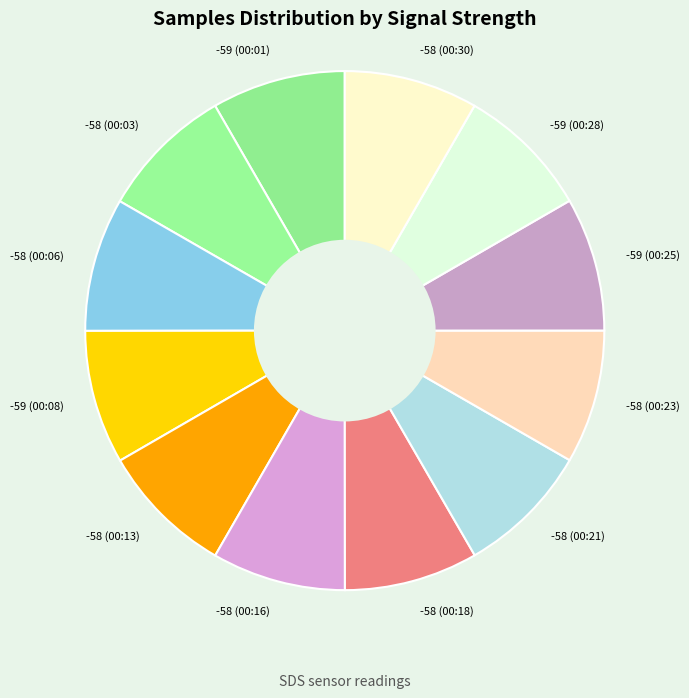

Is there a majority slice in this chart?

No